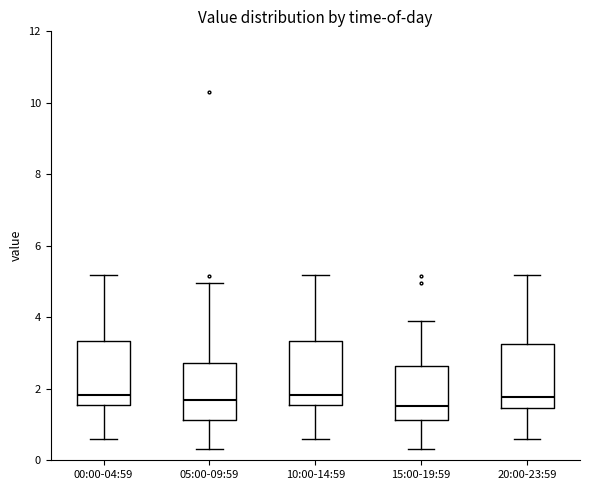

Reading left to right, read every box against the y-axis: the position of its median line, the range the box covers, and the ends of its whiskers. The values are not printed on the chart, so give them approximately, as read against the axis.

00:00-04:59: median 1.8, box 1.6 to 3.4, whiskers 0.6 to 5.2
05:00-09:59: median 1.6, box 1.2 to 2.8, whiskers 0.4 to 5.0
10:00-14:59: median 1.8, box 1.6 to 3.4, whiskers 0.6 to 5.2
15:00-19:59: median 1.6, box 1.2 to 2.6, whiskers 0.4 to 4.0
20:00-23:59: median 1.8, box 1.4 to 3.2, whiskers 0.6 to 5.2